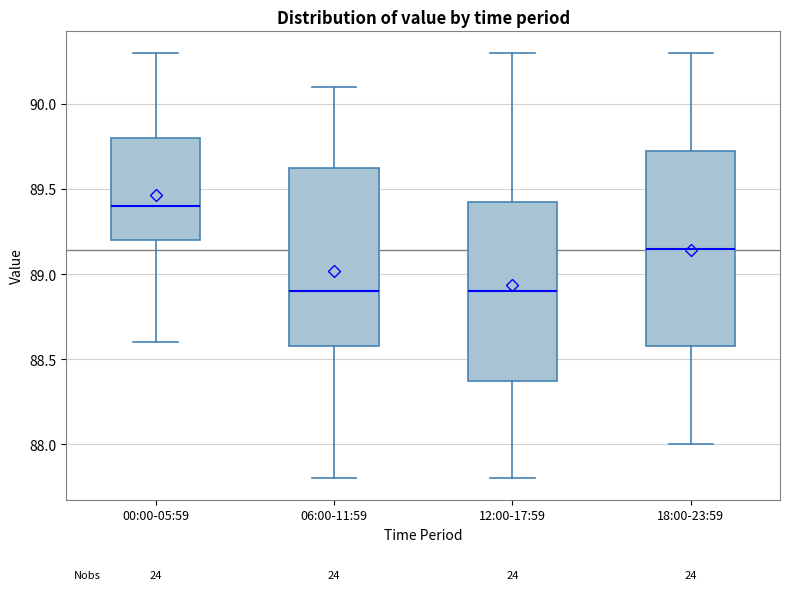

Comparing the boxes themselves (not the whiskers), which one is the tallest?

18:00-23:59